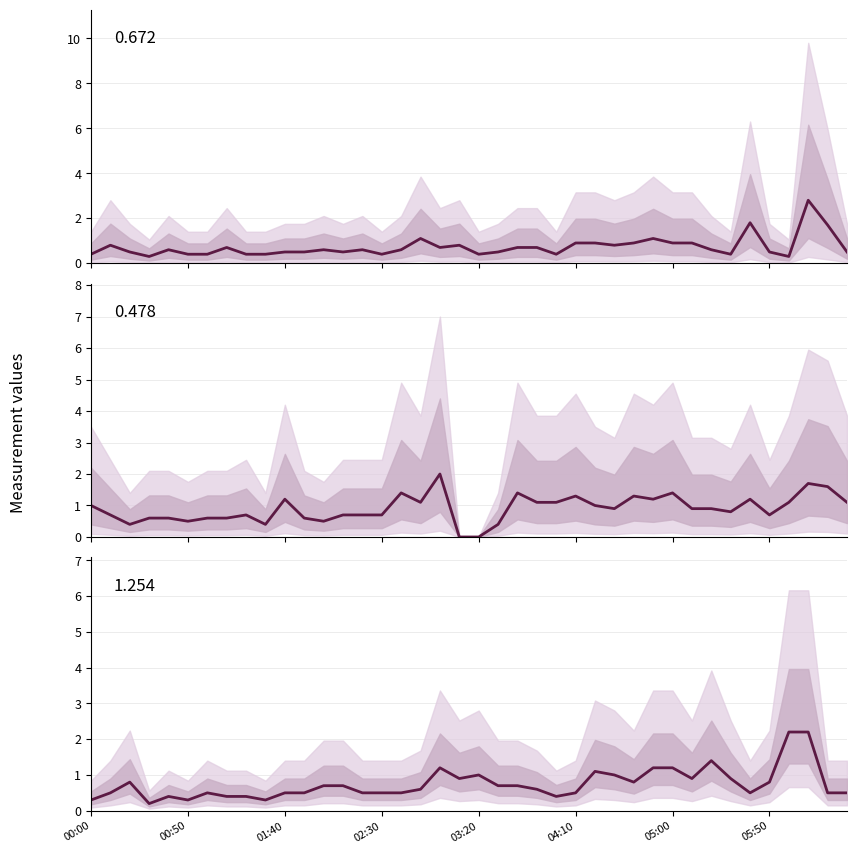

What is the total value across all series at 2009/09/03 00:40?

1.6